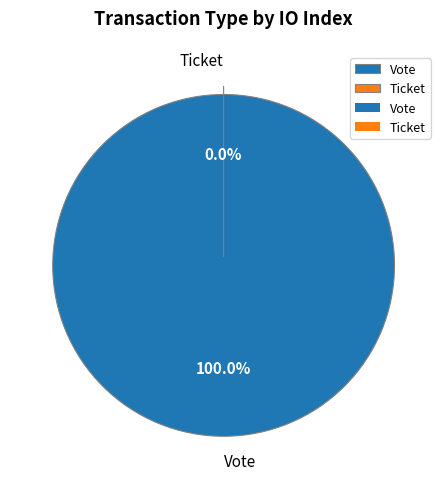

To the nearest percent, what percentage of the pie is Vote?

100%